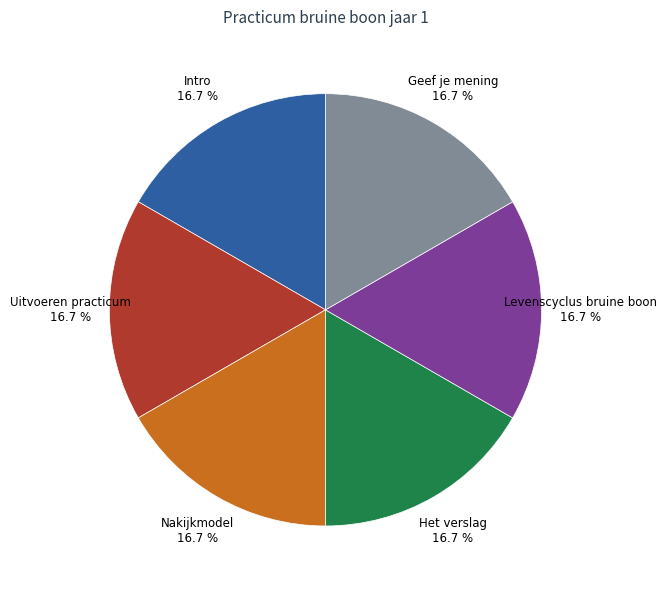

Combined, what portion of the pie is Levenscyclus bruine boon and Geef je mening?

33.3%